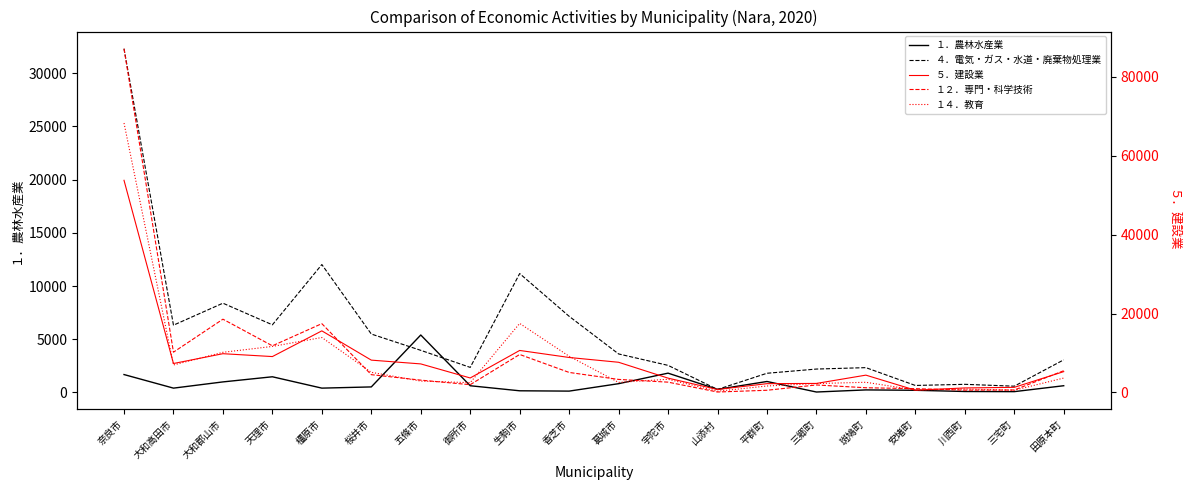

Which category has the lowest value in the １．農林水産業 series?

三郷町